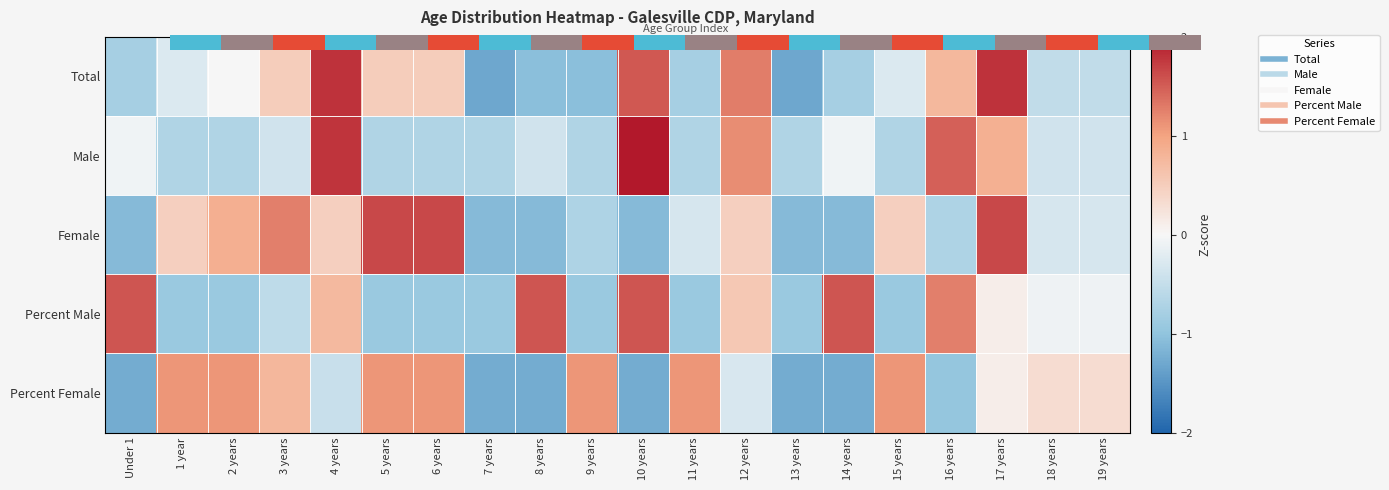

What is the total value across all series at 11 years?

1.2